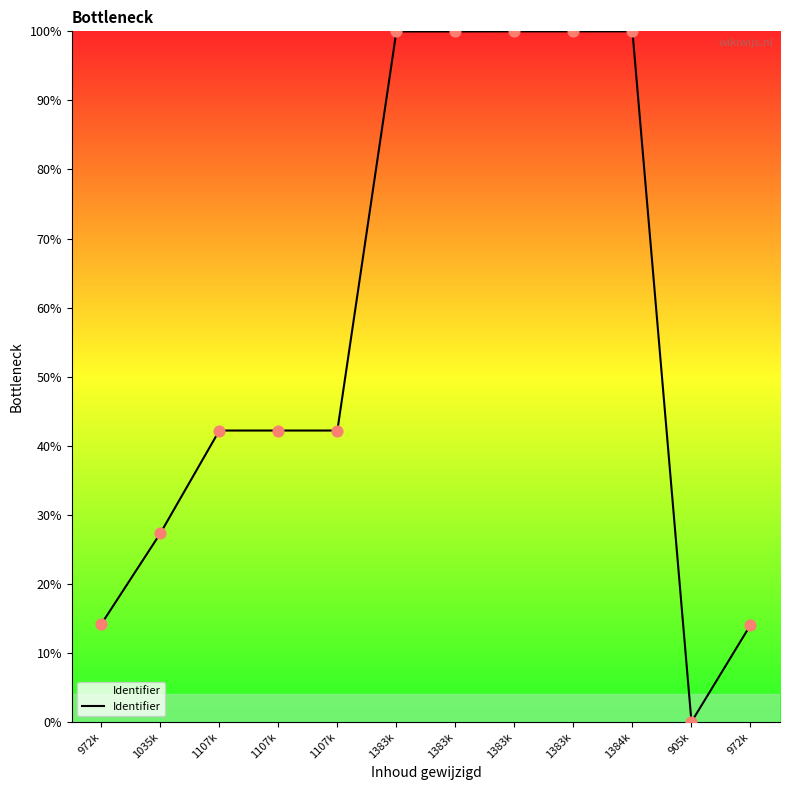

What is the change in value from 1107k to 972k?

-28.2